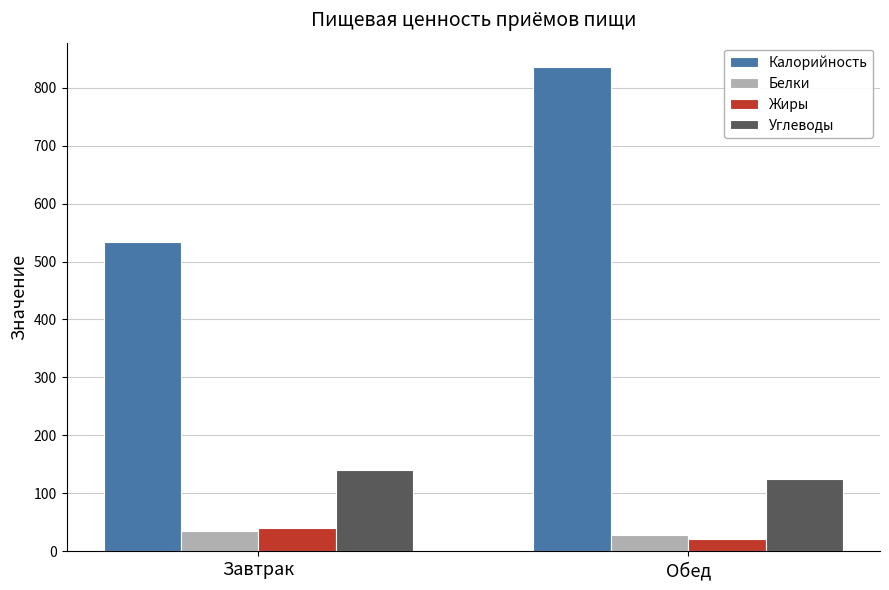

Which series has the largest range (max minus min)?

Калорийность